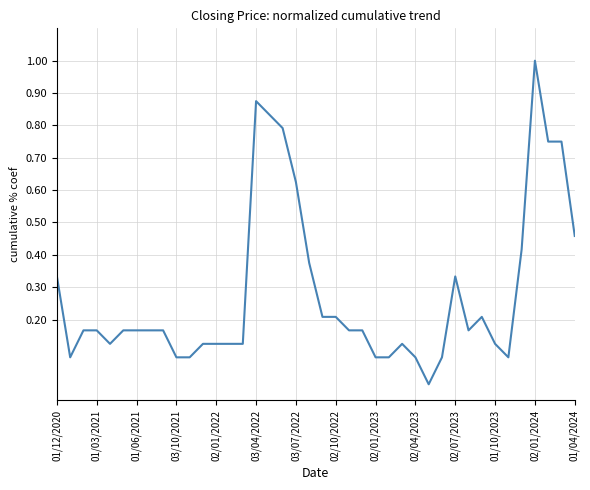

What is the maximum value shown in the chart?

1.0